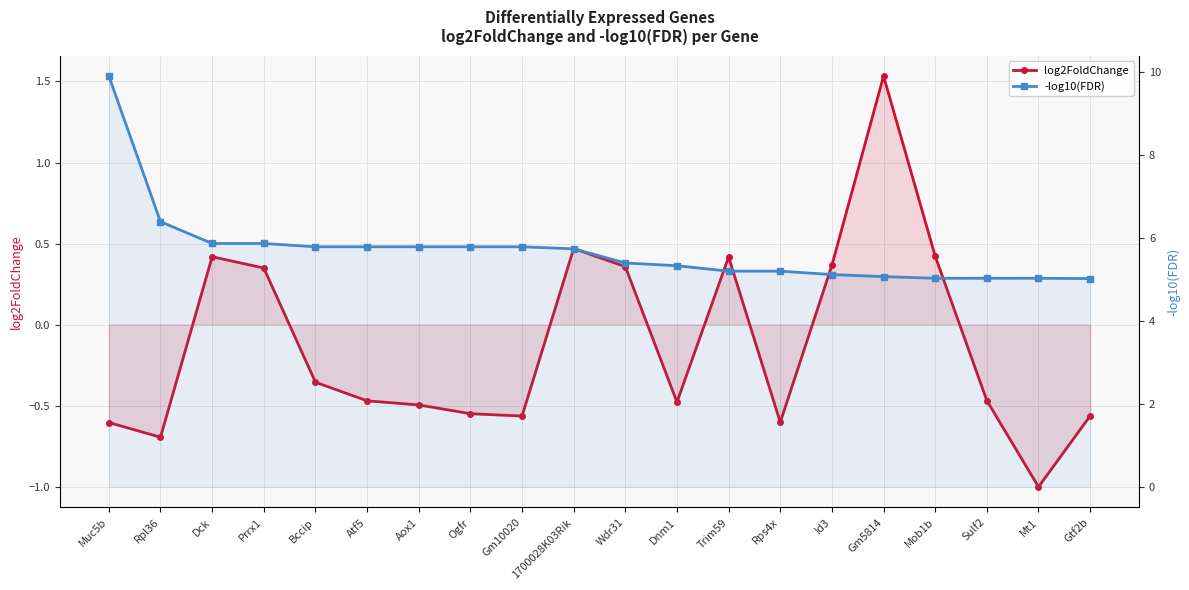

Does the chart have visible grid lines?

Yes